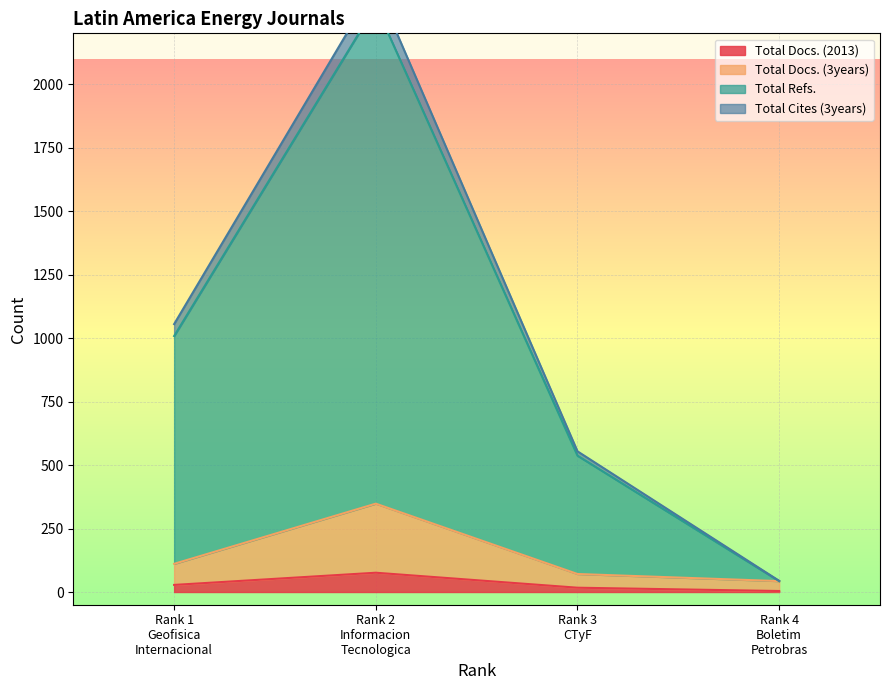

True or false: Total Docs. (3years) and Total Refs. intersect in this chart.

False